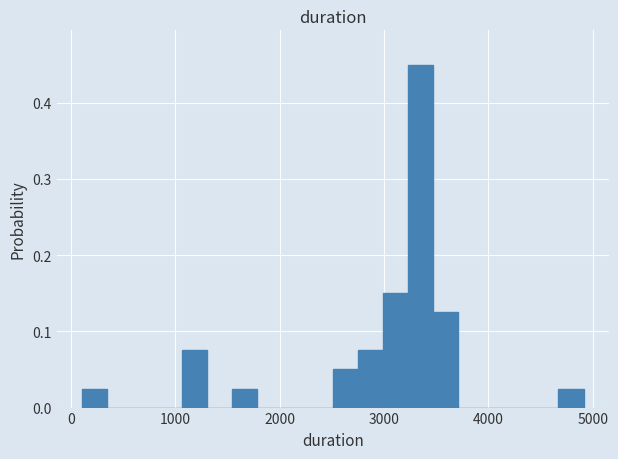

Around what value on the x-axis is the tallest bar? Give the approximate position of its centre, as read against the axis.

3400